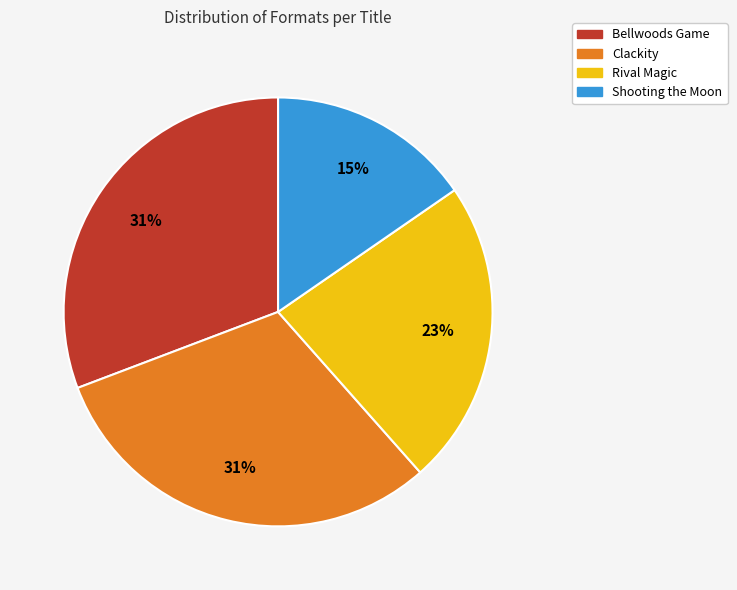

True or false: Bellwoods Game accounts for 22% of the total.

False